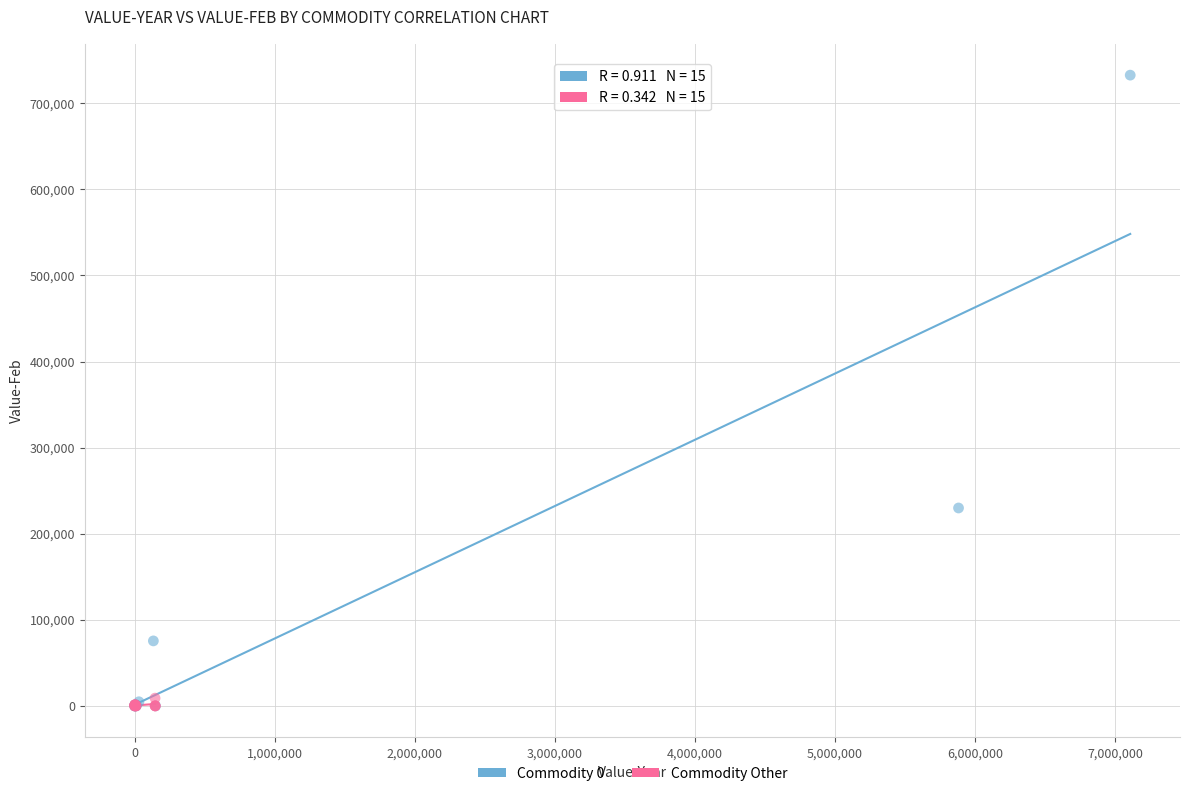

Which series has the largest Y range (max minus min)?

Commodity 0